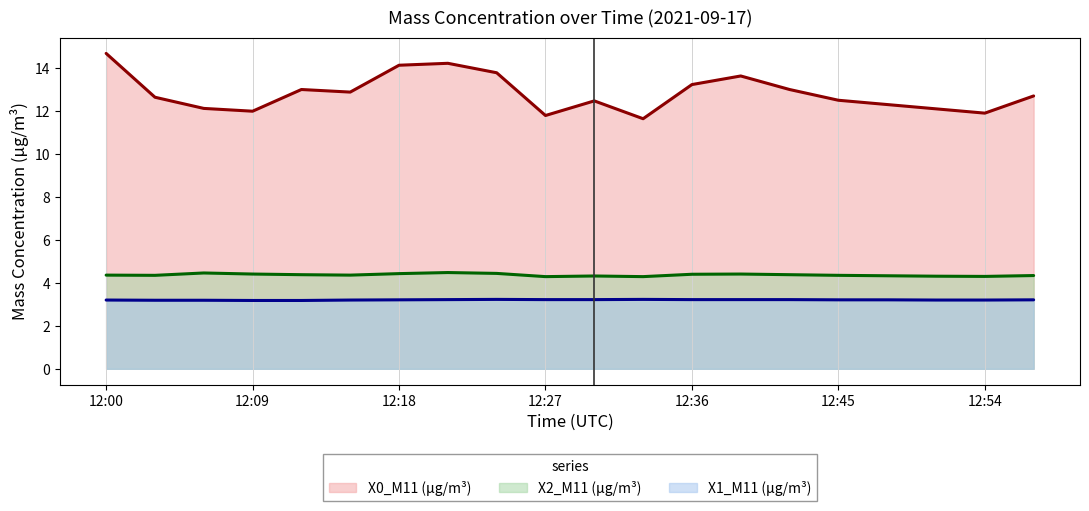

What is the minimum value for X0_M11 (μg/m³)?

11.6